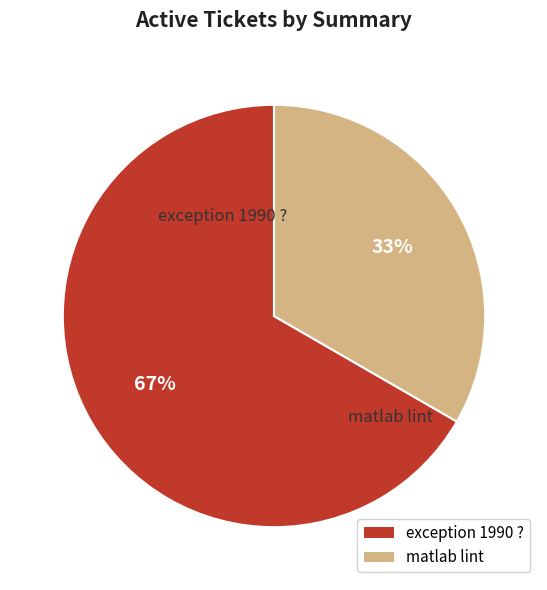

To the nearest percent, what percentage of the pie is exception 1990 ??

67%